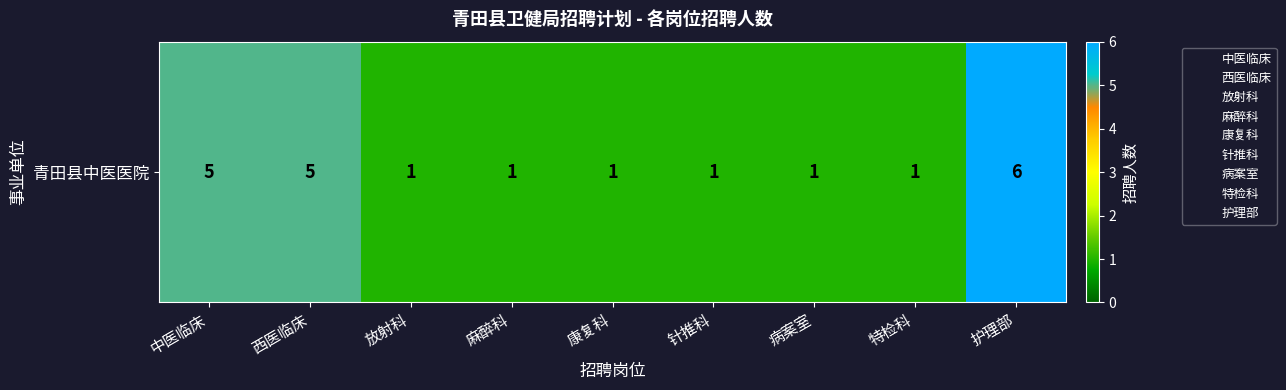

Between 病案室 and 特检科, which is larger?

病案室